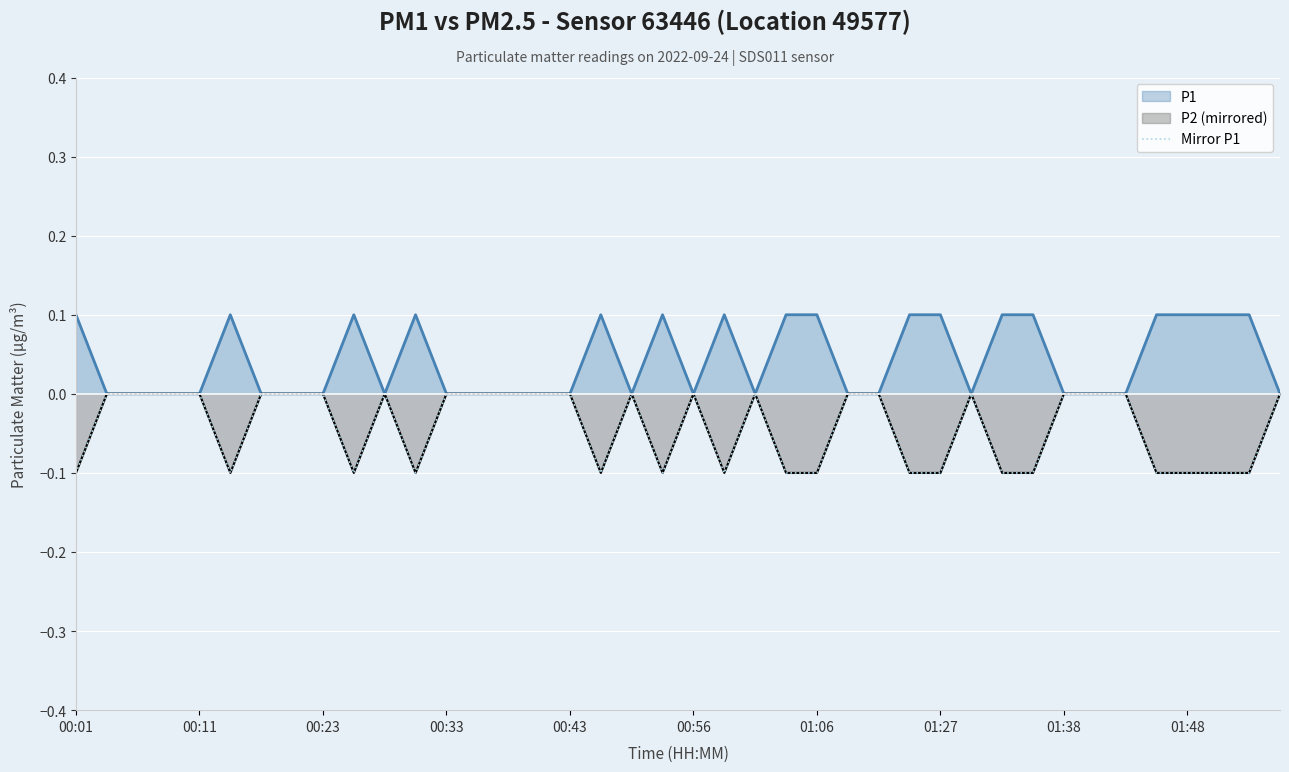

Where is the data nearest to the value 0?

00:11